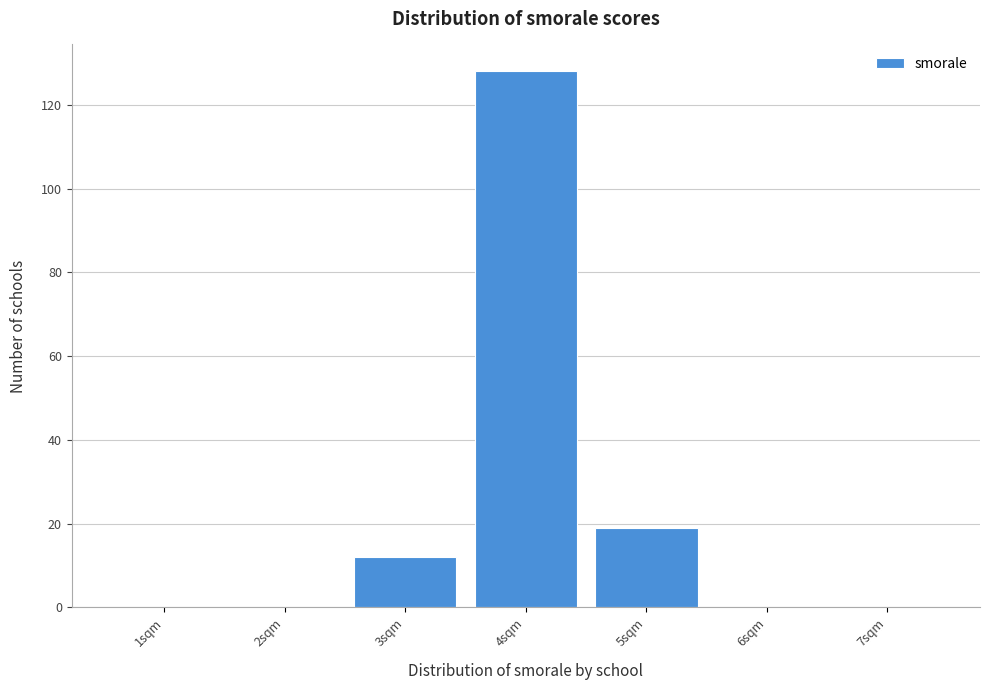

Which range on the x-axis has the tallest bar?

3.5 to 4.5